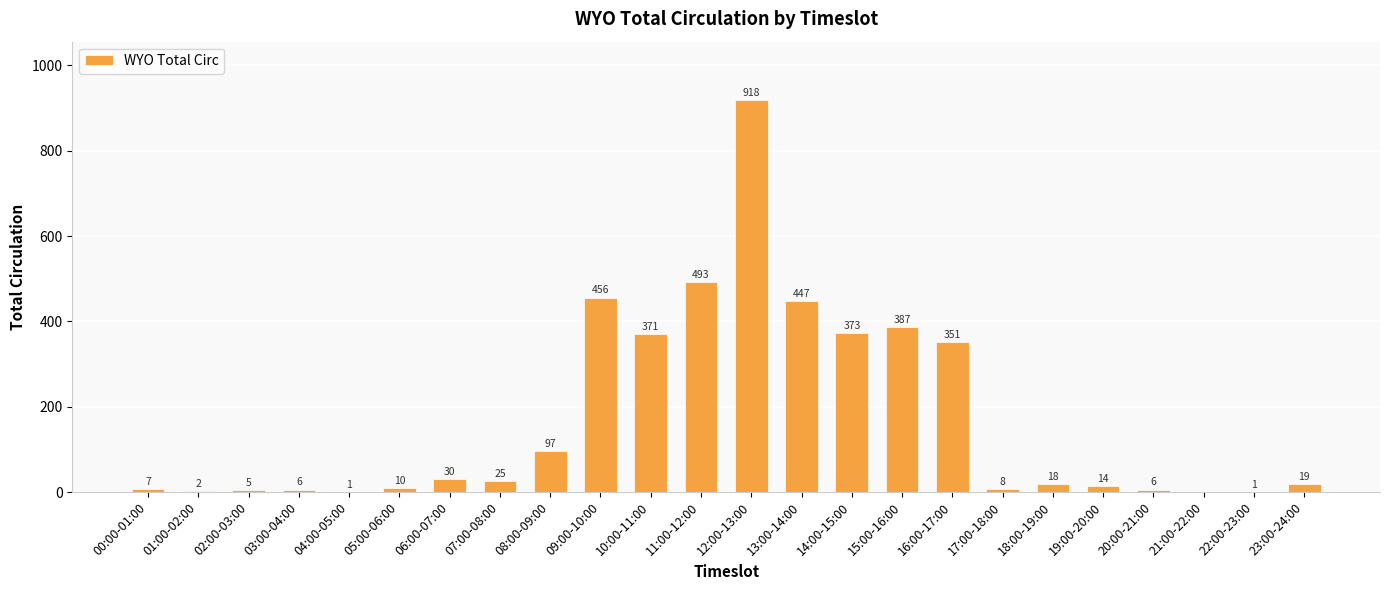

What is the sum of the values at 15:00-16:00 and 11:00-12:00?

880